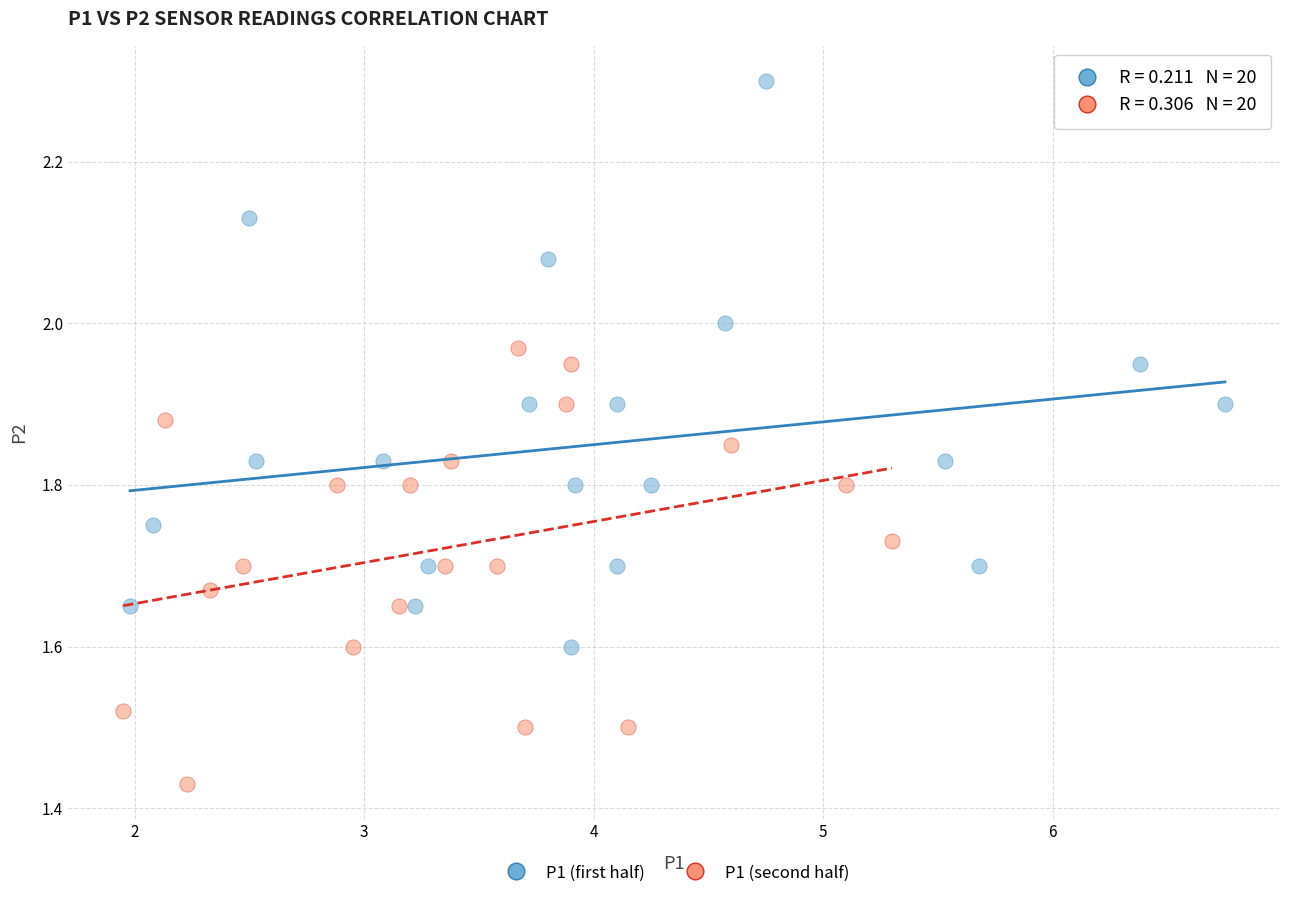

Which series has the widest spread of Y values?

P1 (first half)